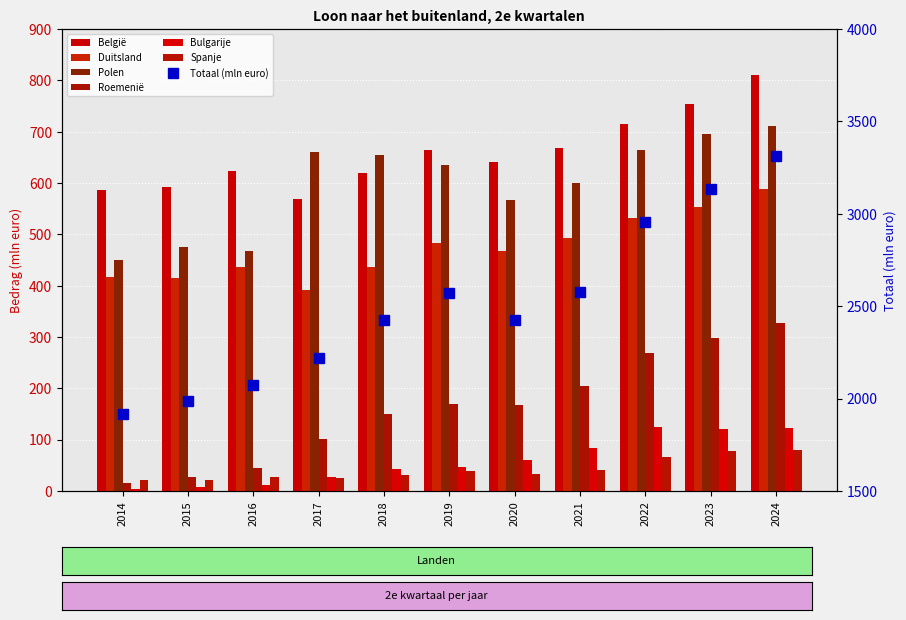

Reading left to right, what are all the values shown in this chart?

België: 586.8	592.5	622.6	569.1	619.0	664.8	640.6	668.5	714.7	754.4	810.0
Duitsland: 417.1	415.7	436.0	392.0	437.3	483.8	467.7	492.9	531.5	553.0	587.4
Polen: 449.5	475.3	468.3	661.1	655.1	634.2	567.1	599.6	663.5	695.3	711.1
Roemenië: 14.8	27.5	44.3	100.8	149.9	168.8	167.8	204.1	269.3	298.1	327.8
Bulgarije: 3.8	7.1	11.4	27.0	42.2	47.6	59.7	82.9	123.8	121.2	123.1
Spanje: 20.6	21.4	27.3	25.4	30.9	39.1	33.2	40.2	67.0	78.3	79.9